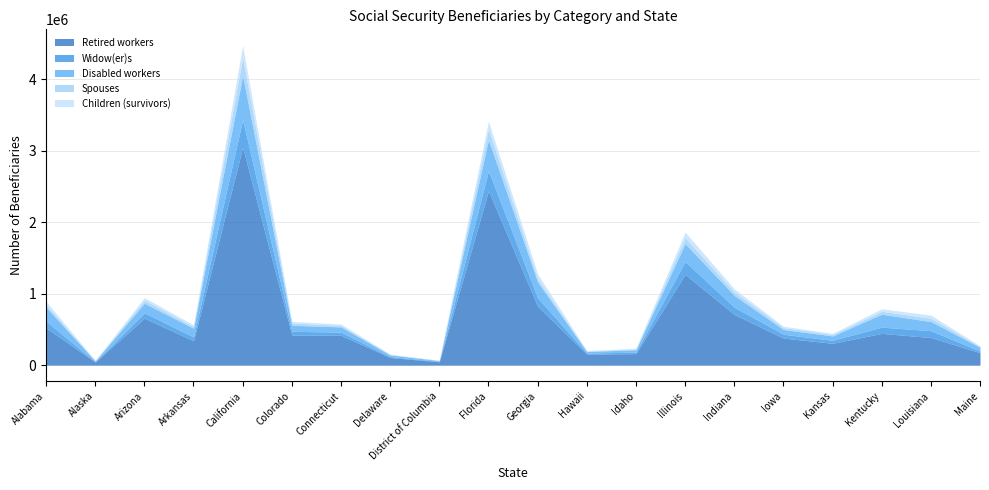

What position from the left is Alaska?

2